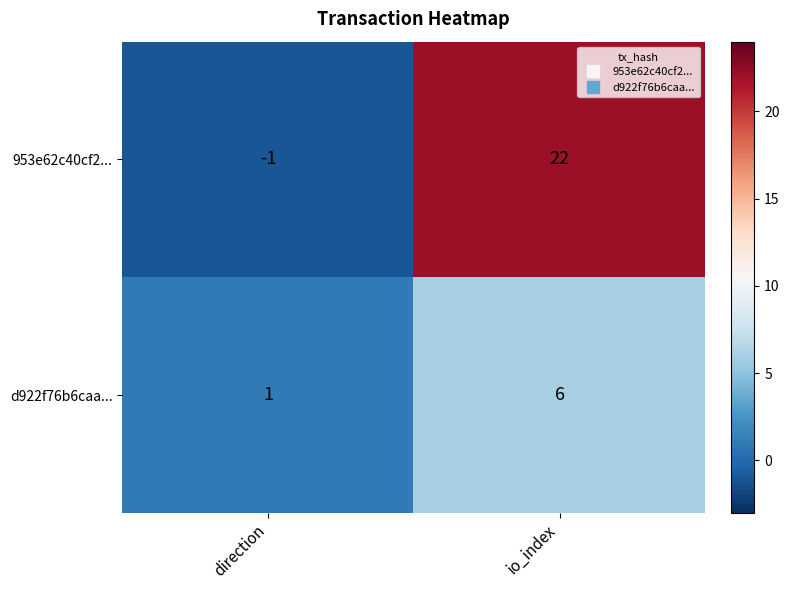

Reading left to right, extract all data points from this chart.

953e62c40cf2...: -1	22
d922f76b6caa...: 1	6